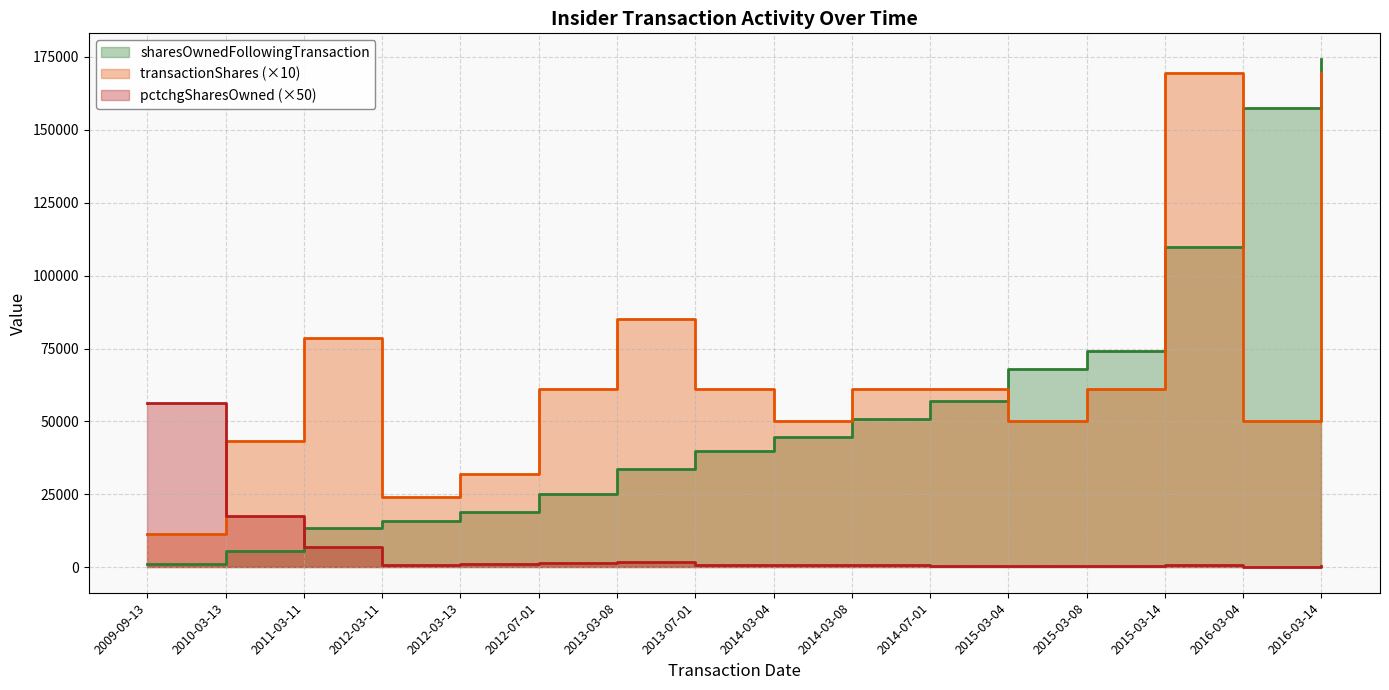

Rank the series by their average value, from highest to lowest.

transactionShares, sharesOwnedFollowingTransaction, pctchgSharesOwned